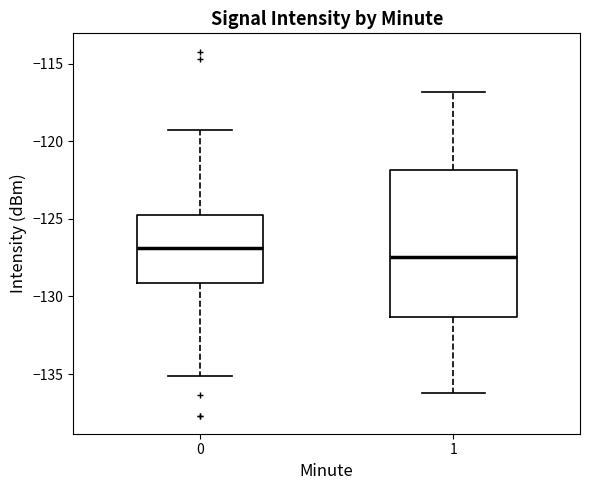

Where does the median line of the box at x = 1 sit on the y-axis? The values are not printed on the chart, so give them approximately, as read against the axis.

-127.5